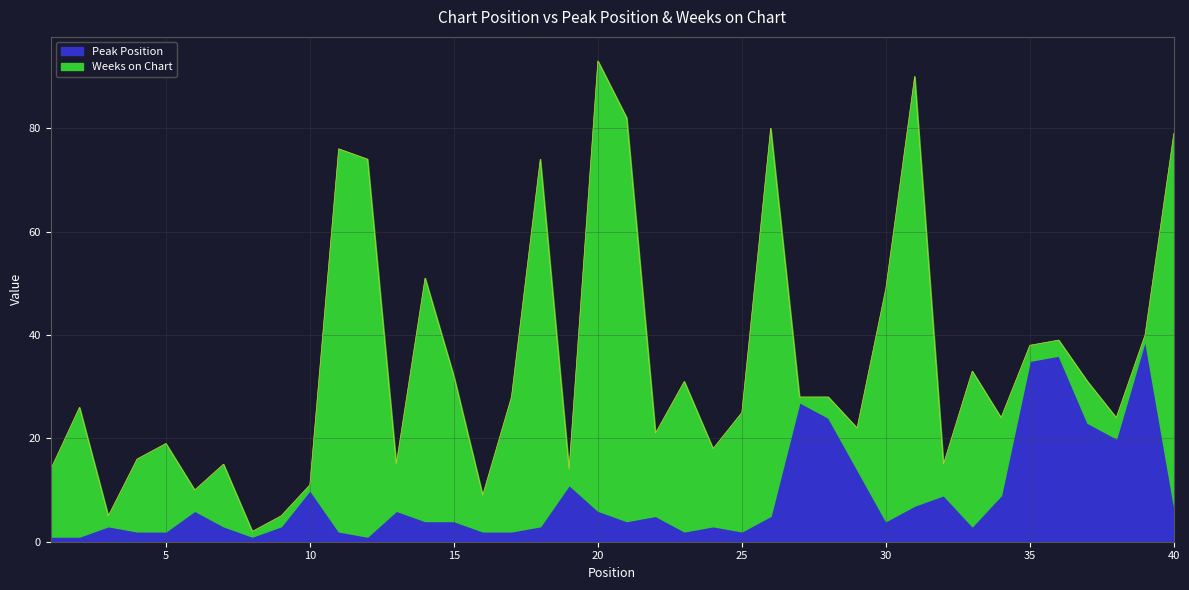

How many interior local valleys does the Weeks on Chart series have?

12